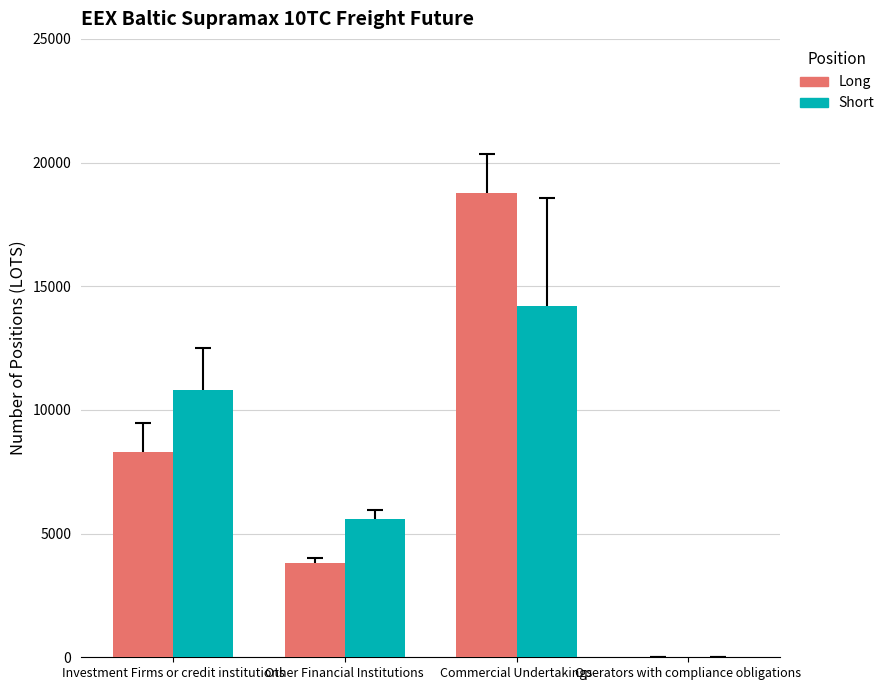

How many groups of bars are there?

4